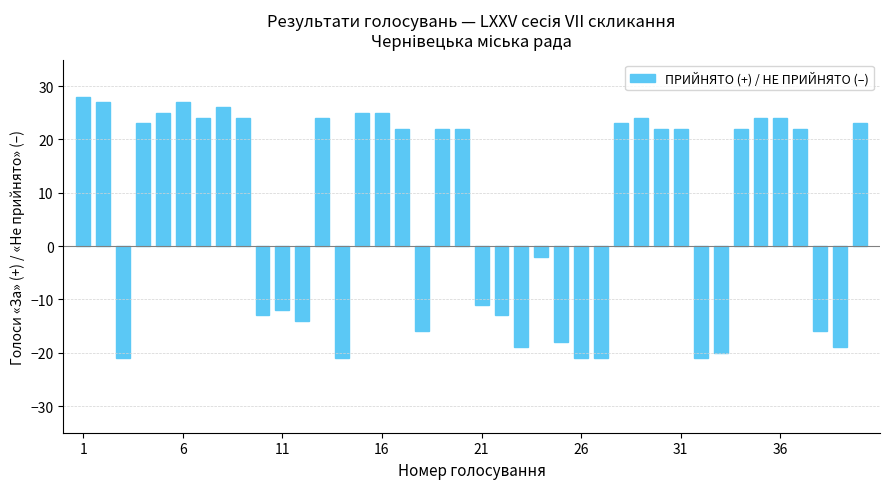

How many values are below zero?

17